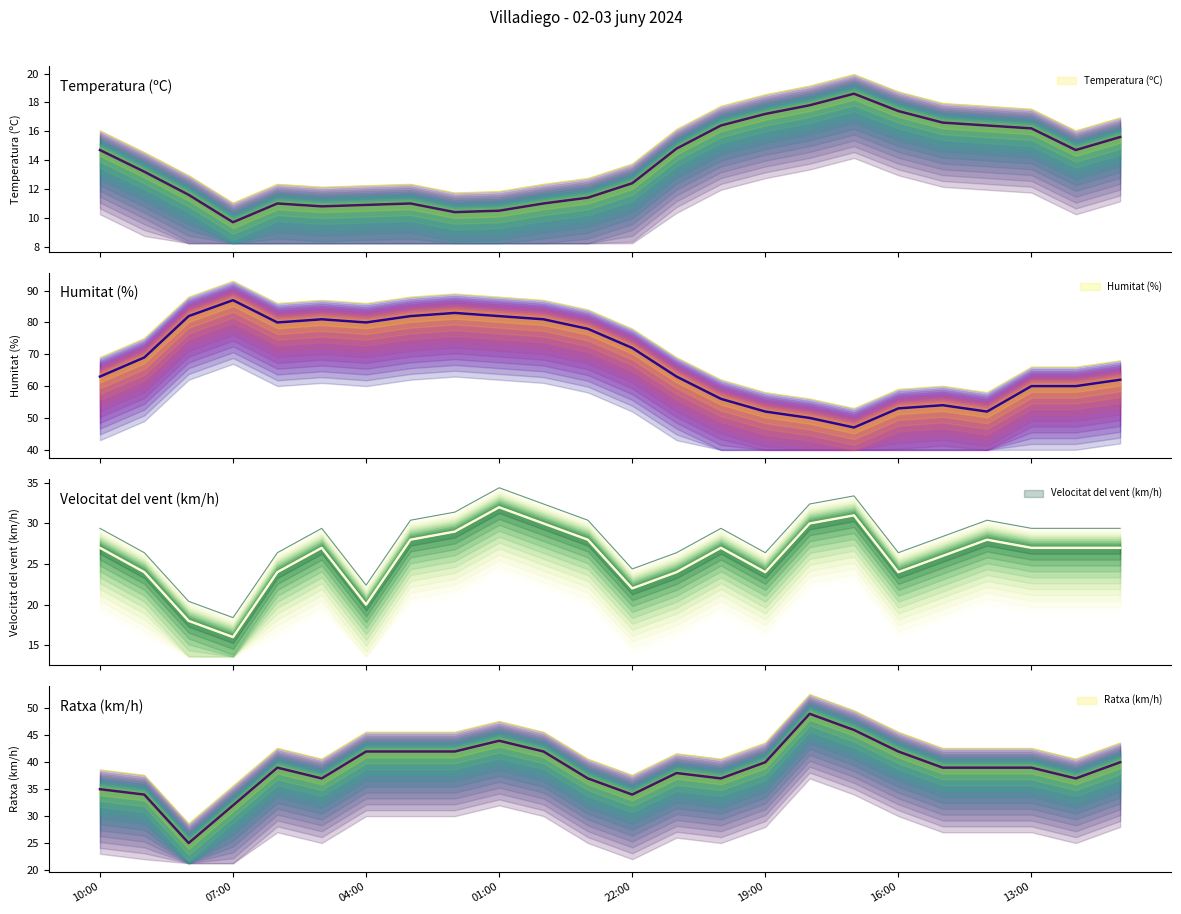

Reading left to right, list all the values displayed in this chart.

Temperatura (ºC): 14.7	13.2	11.6	9.7	11.0	10.8	10.9	11.0	10.4	10.5	11.0	11.4	12.4	14.8	16.4	17.2	17.8	18.6	17.4	16.6	16.4	16.2	14.7	15.6
Humitat (%): 63.0	69.0	82.0	87.0	80.0	81.0	80.0	82.0	83.0	82.0	81.0	78.0	72.0	63.0	56.0	52.0	50.0	47.0	53.0	54.0	52.0	60.0	60.0	62.0
Velocitat del vent (km/h): 27.0	24.0	18.0	16.0	24.0	27.0	20.0	28.0	29.0	32.0	30.0	28.0	22.0	24.0	27.0	24.0	30.0	31.0	24.0	26.0	28.0	27.0	27.0	27.0
Ratxa (km/h): 35.0	34.0	25.0	32.0	39.0	37.0	42.0	42.0	42.0	44.0	42.0	37.0	34.0	38.0	37.0	40.0	49.0	46.0	42.0	39.0	39.0	39.0	37.0	40.0